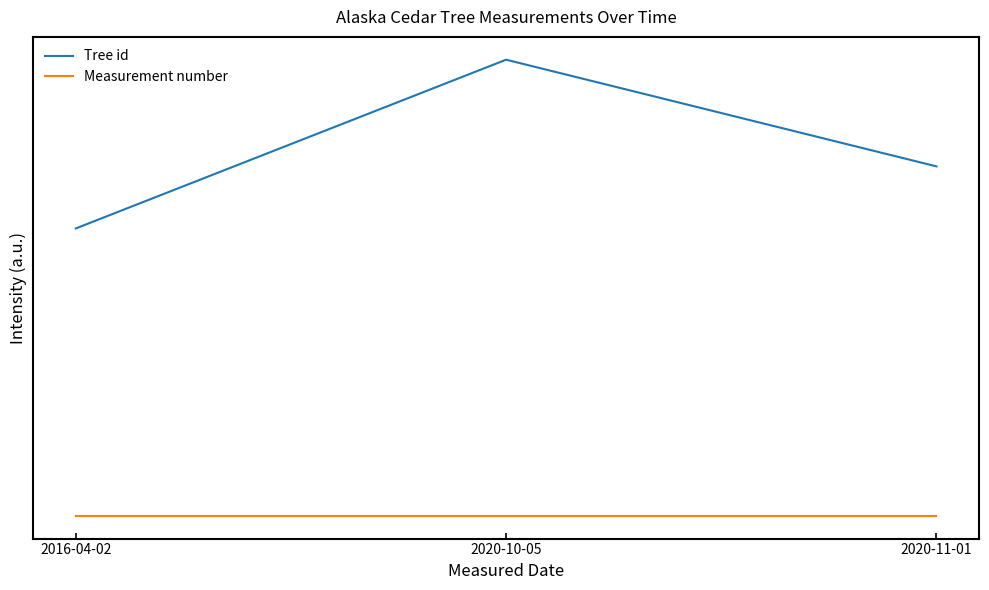

Which series has the largest total across all categories?

Tree id